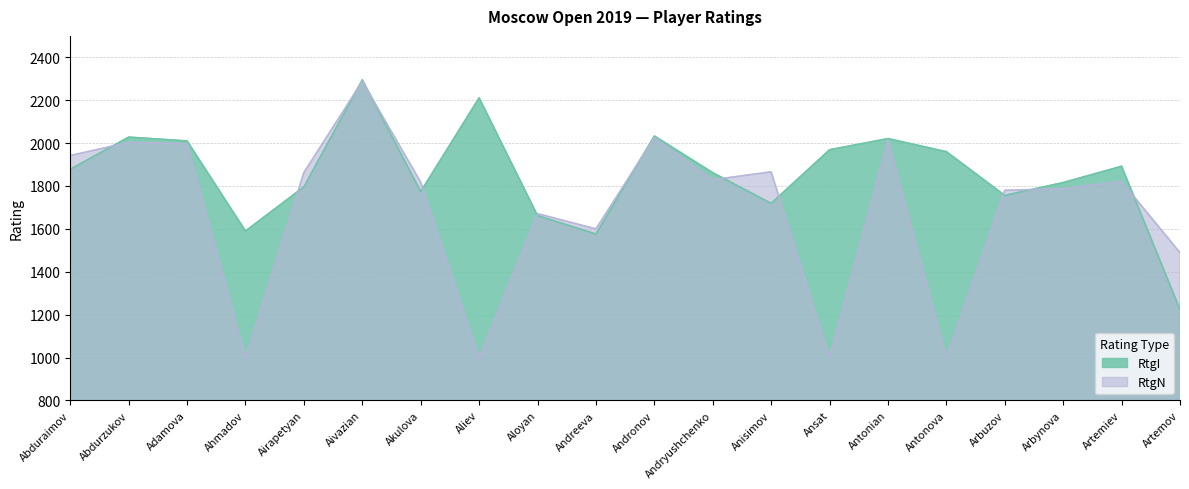

The value of RtgN at Aloyan is 816. True or false?

False